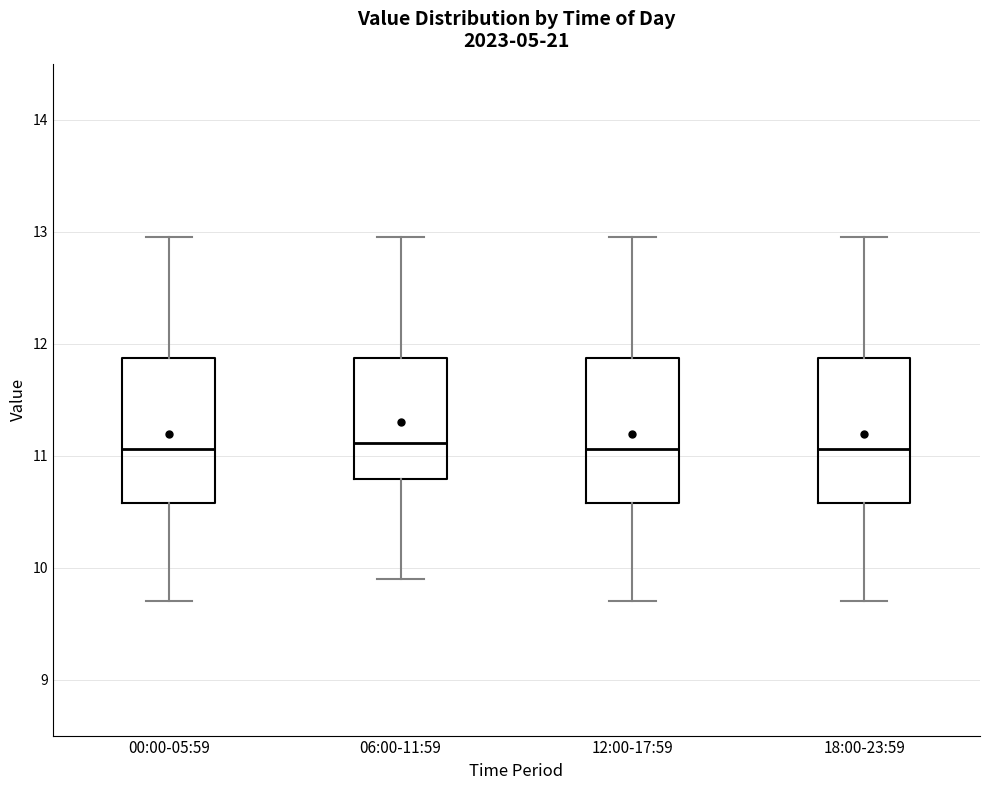

Where does the median line of the box for 06:00-11:59 sit on the y-axis? The values are not printed on the chart, so give them approximately, as read against the axis.

11.1